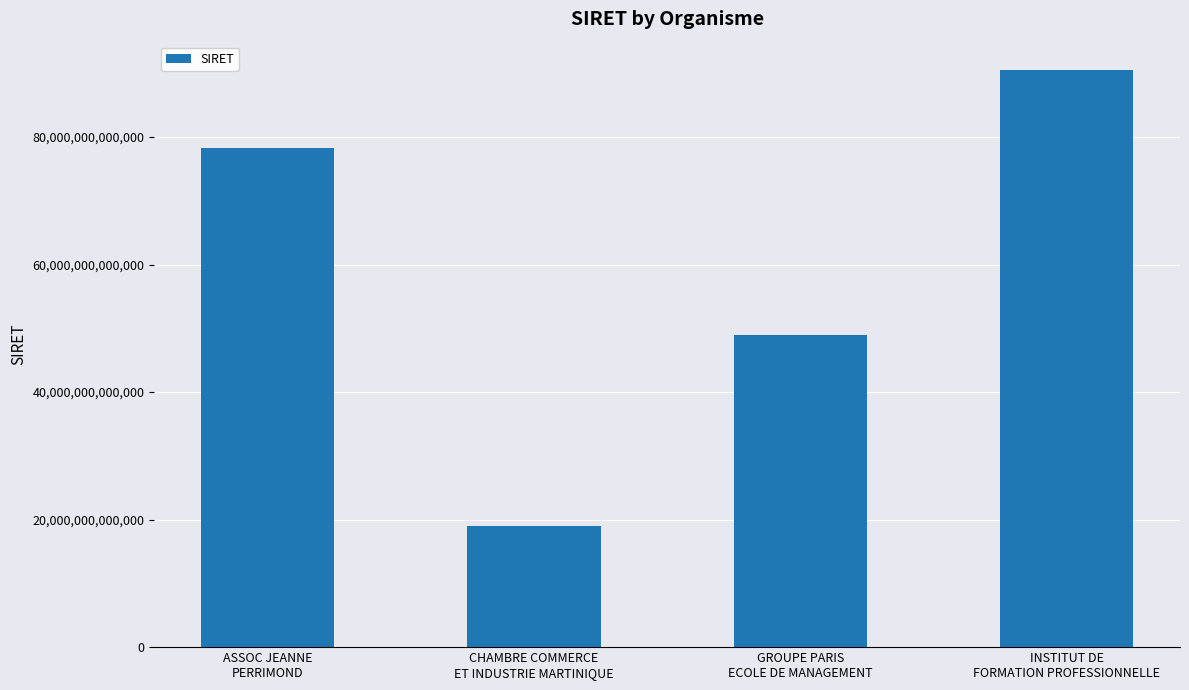

How many bars are there in total?

4